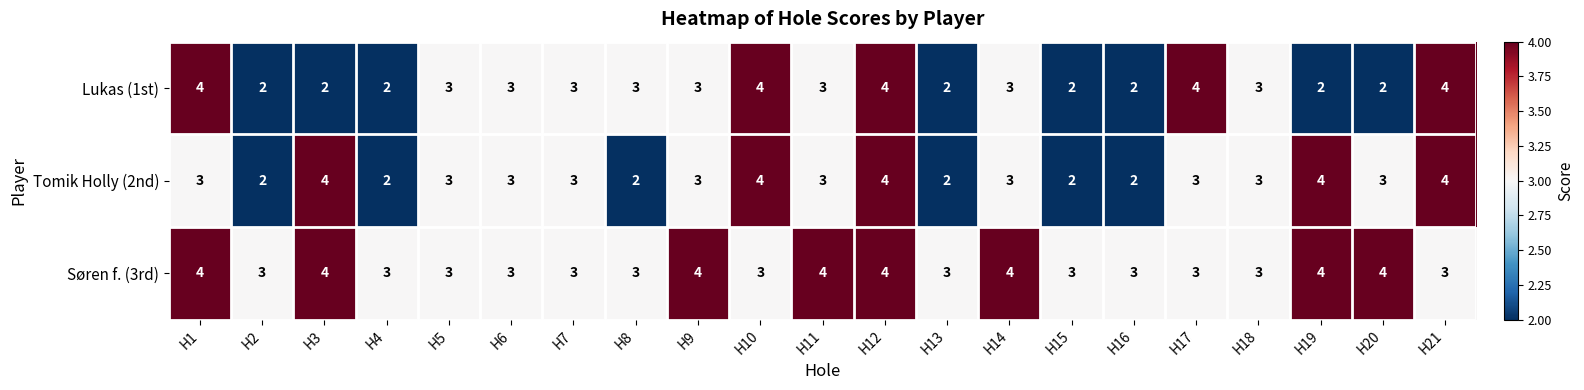

Count the Søren f. (3rd) values in the range 3 to 4.

21